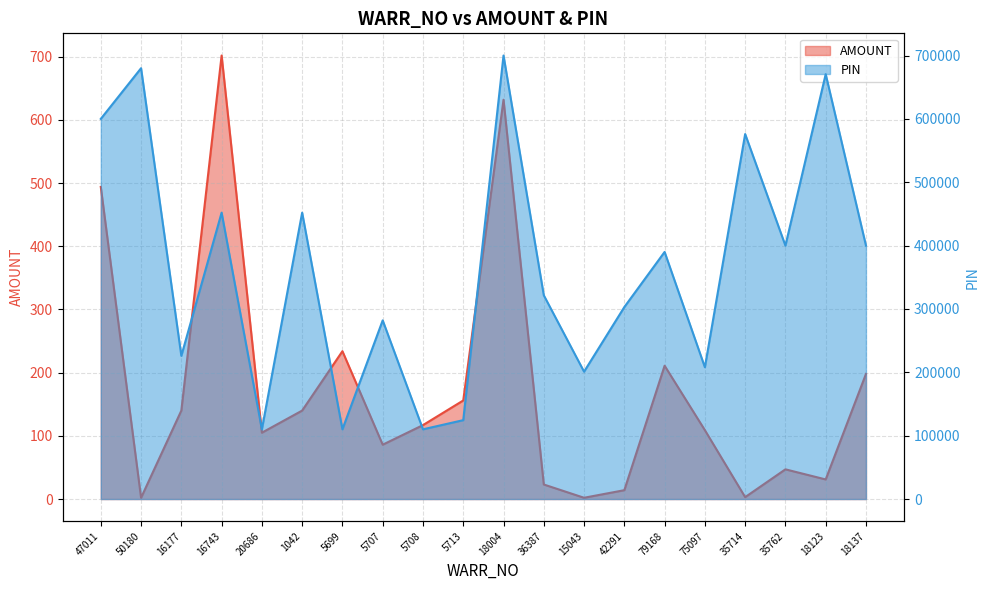

Rank the series by their maximum value, from highest to lowest.

PIN, AMOUNT